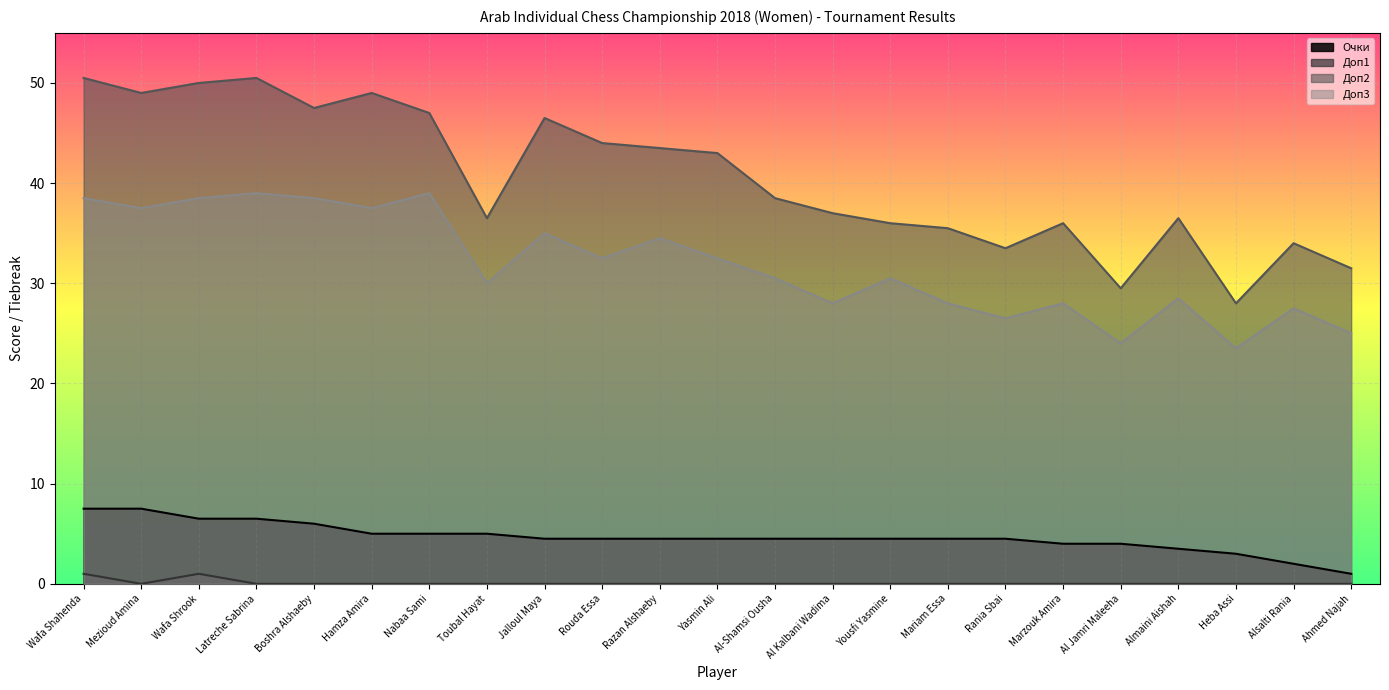

Count the number of data series in this chart.

4